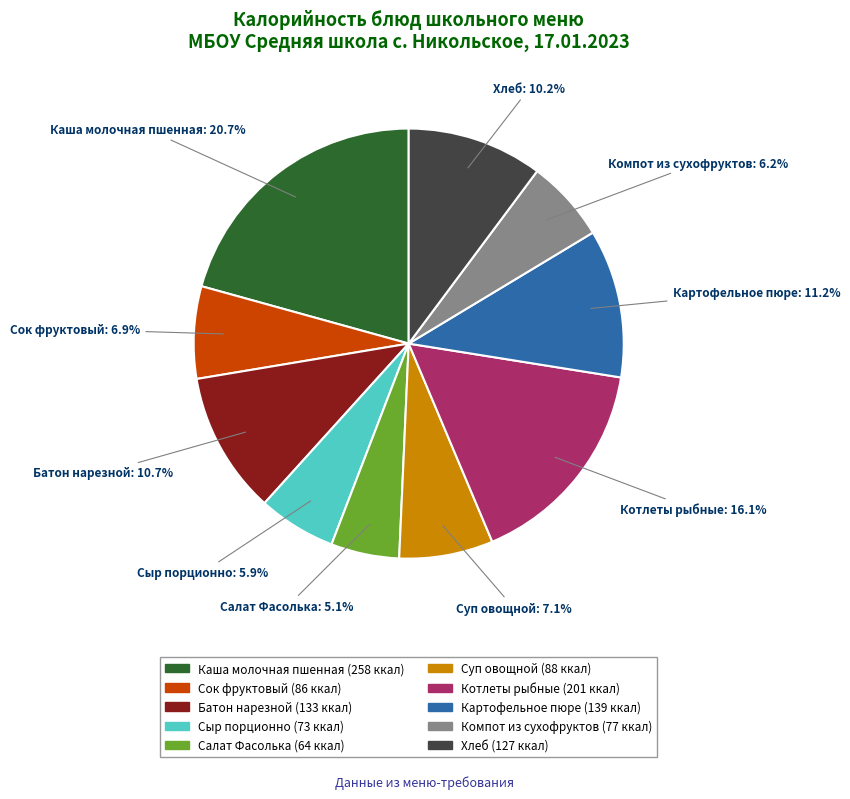

Does Каша молочная пшенная represent more than half of the total?

No